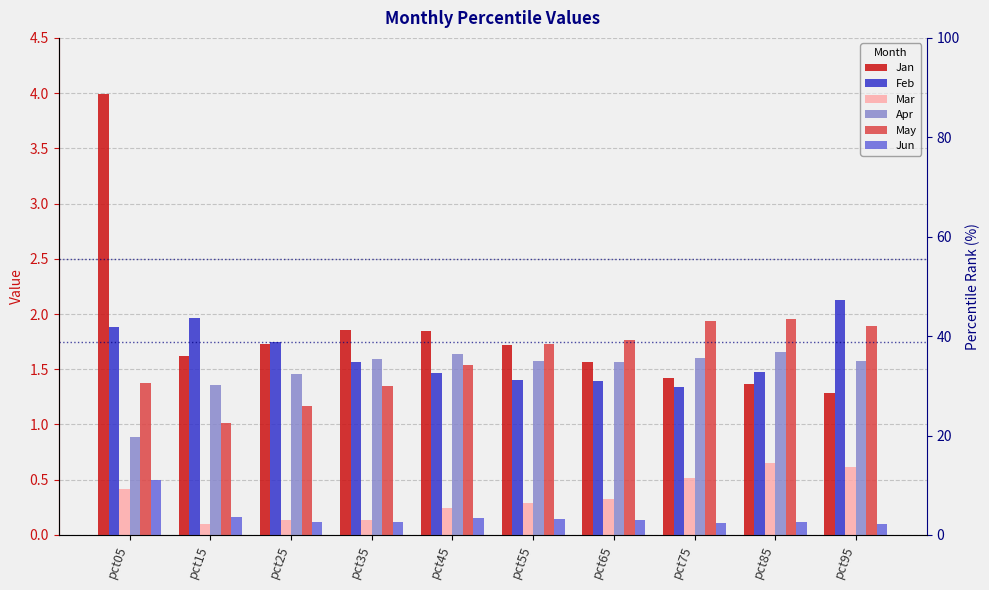

Reading left to right, extract all data points from this chart.

Jan: pct05=4.0	pct15=1.6	pct25=1.7	pct35=1.9	pct45=1.8	pct55=1.7	pct65=1.6	pct75=1.4	pct85=1.4	pct95=1.3
Feb: pct05=1.9	pct15=2.0	pct25=1.7	pct35=1.6	pct45=1.5	pct55=1.4	pct65=1.4	pct75=1.3	pct85=1.5	pct95=2.1
Mar: pct05=0.4	pct15=0.1	pct25=0.1	pct35=0.1	pct45=0.2	pct55=0.3	pct65=0.3	pct75=0.5	pct85=0.7	pct95=0.6
Apr: pct05=0.9	pct15=1.4	pct25=1.5	pct35=1.6	pct45=1.6	pct55=1.6	pct65=1.6	pct75=1.6	pct85=1.7	pct95=1.6
May: pct05=1.4	pct15=1.0	pct25=1.2	pct35=1.4	pct45=1.5	pct55=1.7	pct65=1.8	pct75=1.9	pct85=2.0	pct95=1.9
Jun: pct05=0.5	pct15=0.2	pct25=0.1	pct35=0.1	pct45=0.2	pct55=0.1	pct65=0.1	pct75=0.1	pct85=0.1	pct95=0.1